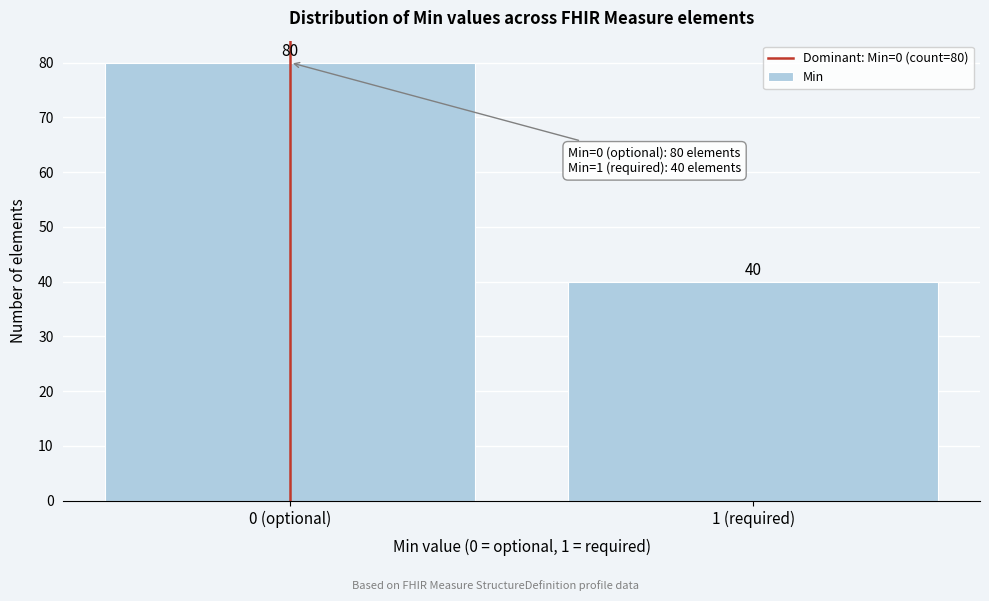

Reading left to right, extract all data points from this chart.

0 (optional)=80	1 (required)=40